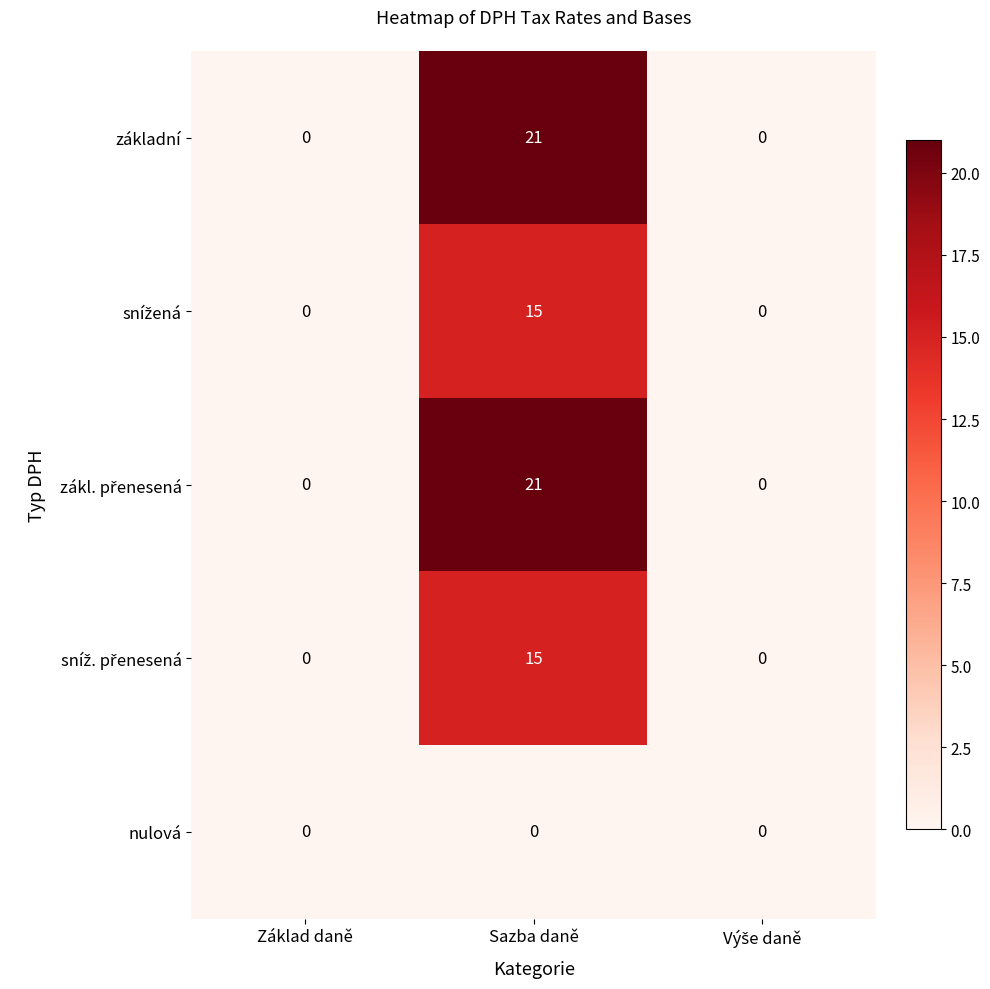

Which label corresponds to the largest value in the chart?

Sazba daně